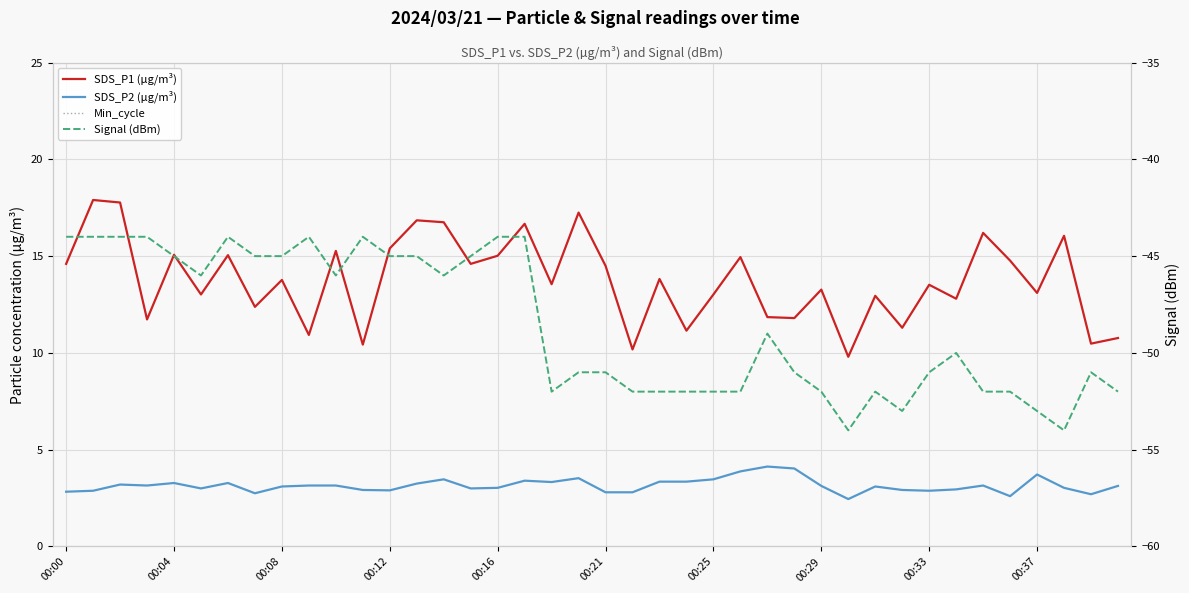

What is the difference between the maximum and minimum values in the SDS_P2 (µg/m³) series?

1.7